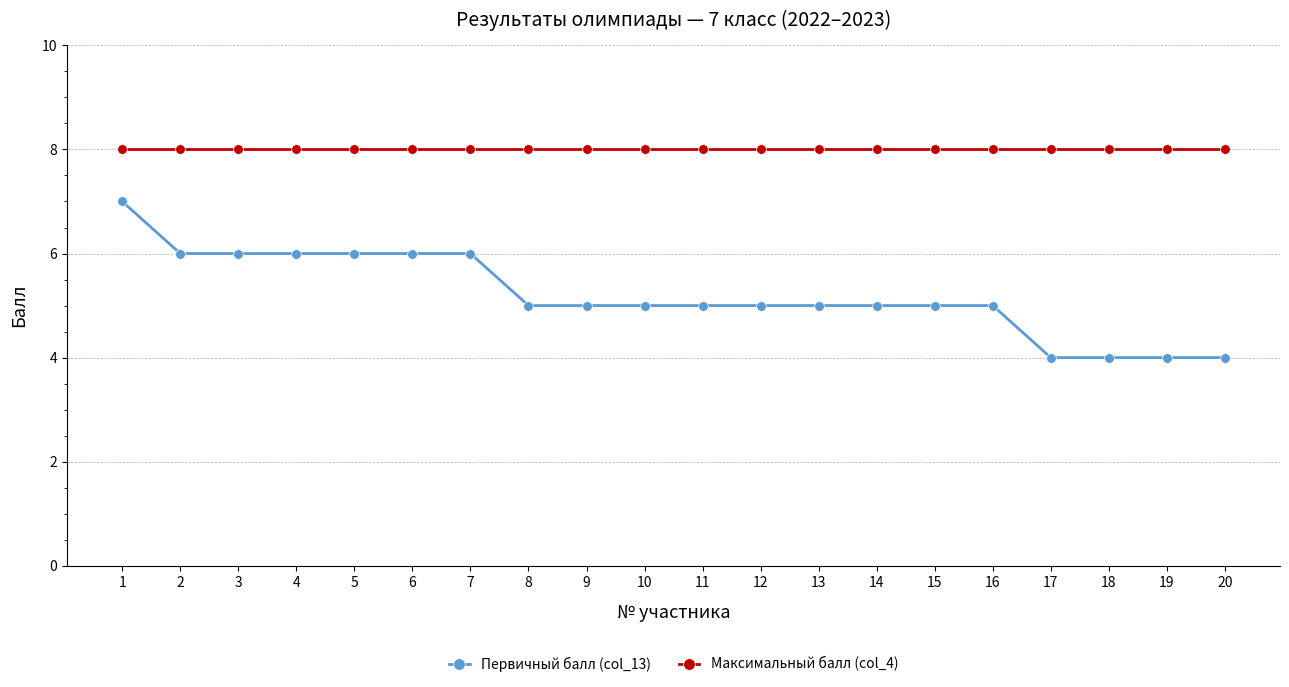

Does the chart display data point markers on the line(s)?

Yes